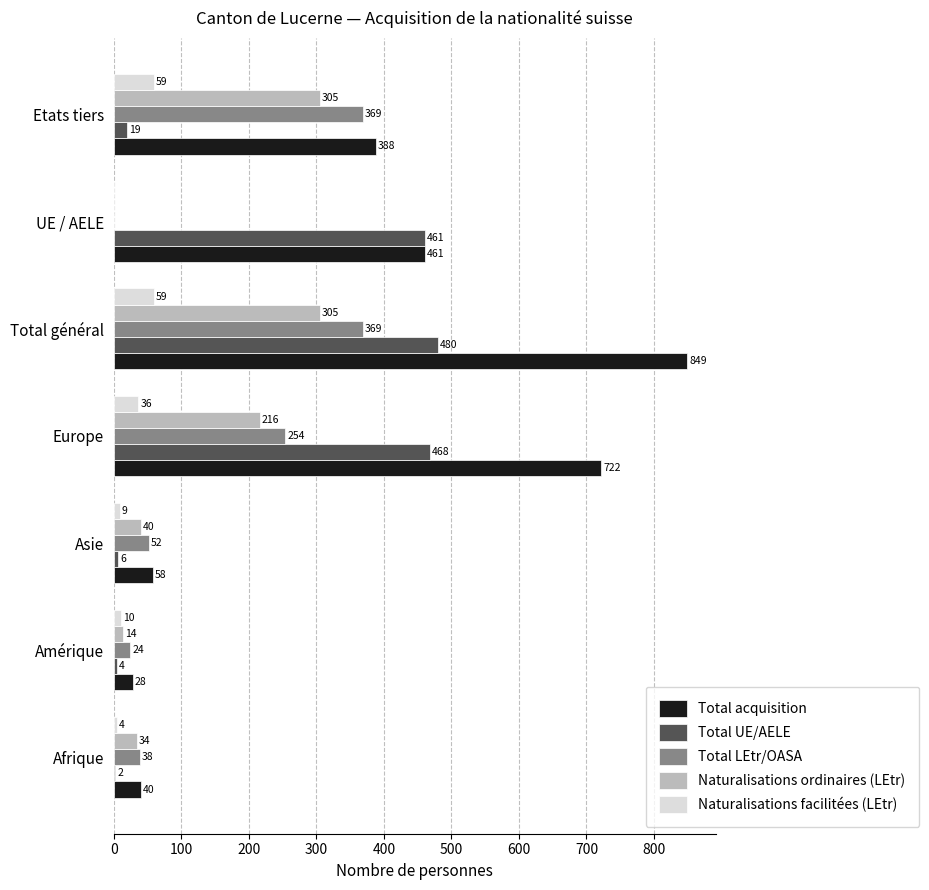

At which label is Total acquisition closest to 438?

UE / AELE